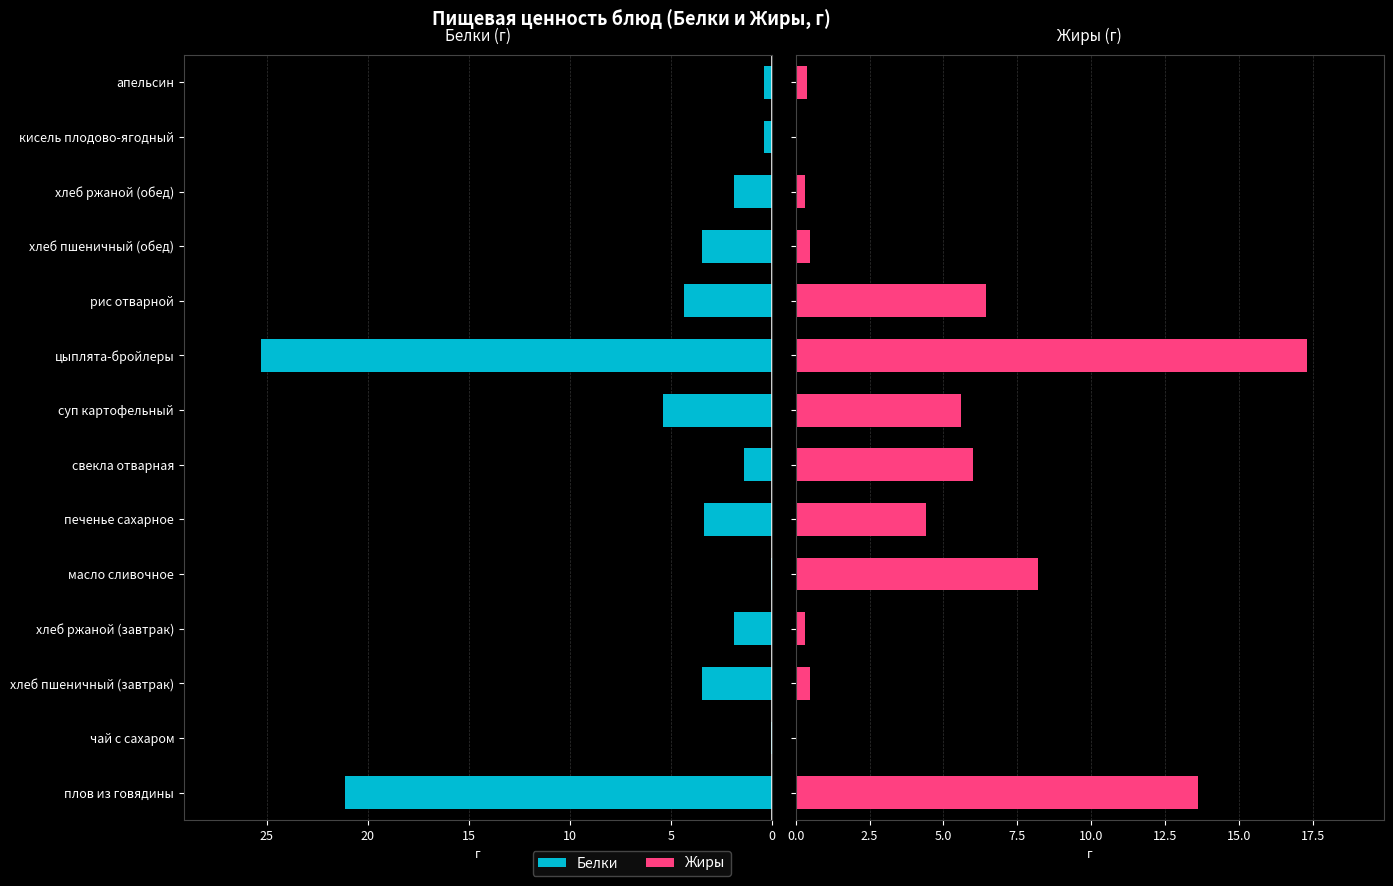

The Жиры series shows 6.4 at рис отварной. True or false?

True